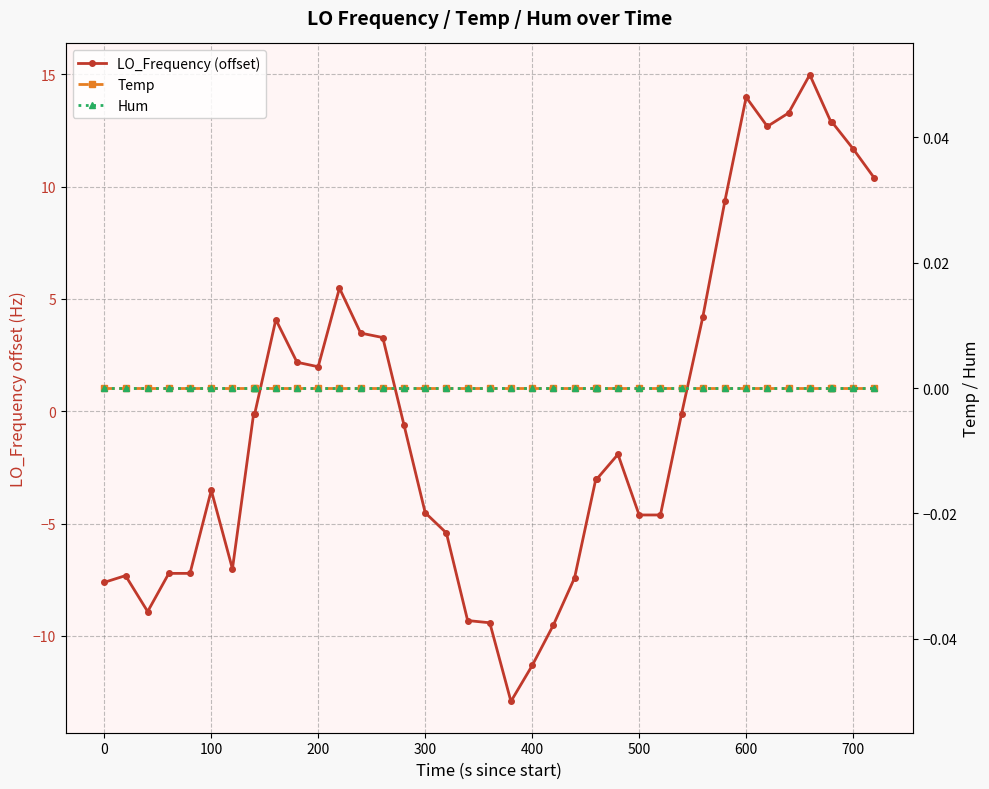

True or false: LO_Frequency (offset) and Hum cross at least once.

True